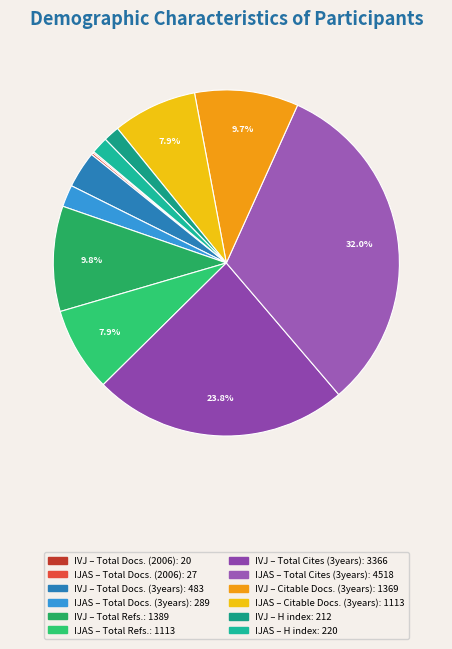

Is there any slice that represents more than half of the pie?

No